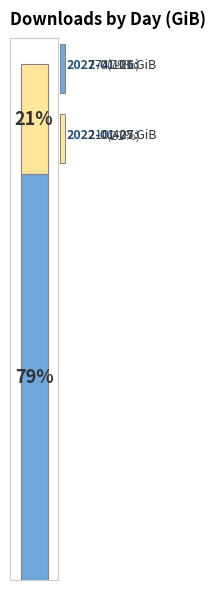

Are the bars grouped side by side (vs. stacked)?

No